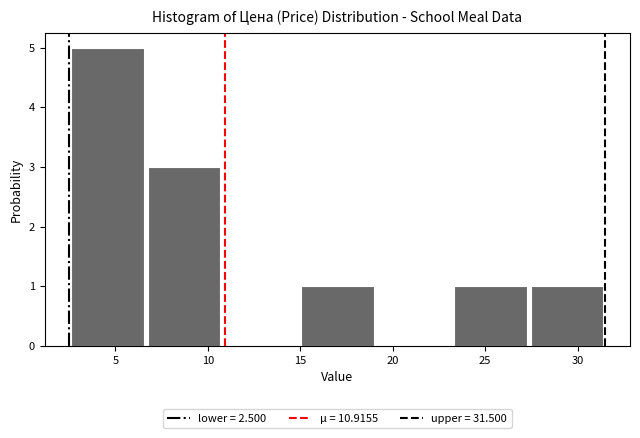

Over which range of the x-axis is the bar tallest?

2.5 to 6.5